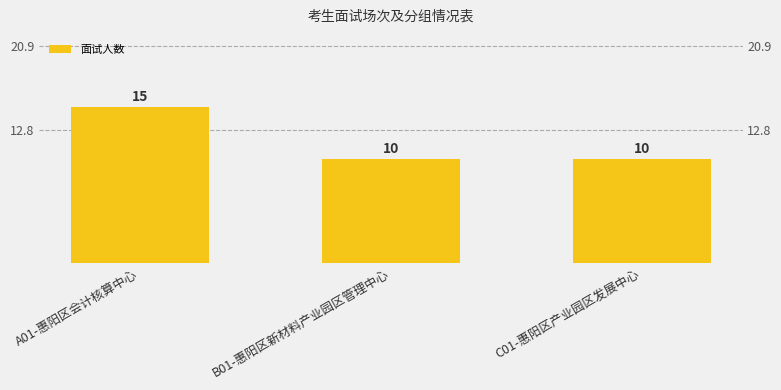

Read the value at B01-惠阳区新材料产业园区管理中心.

10